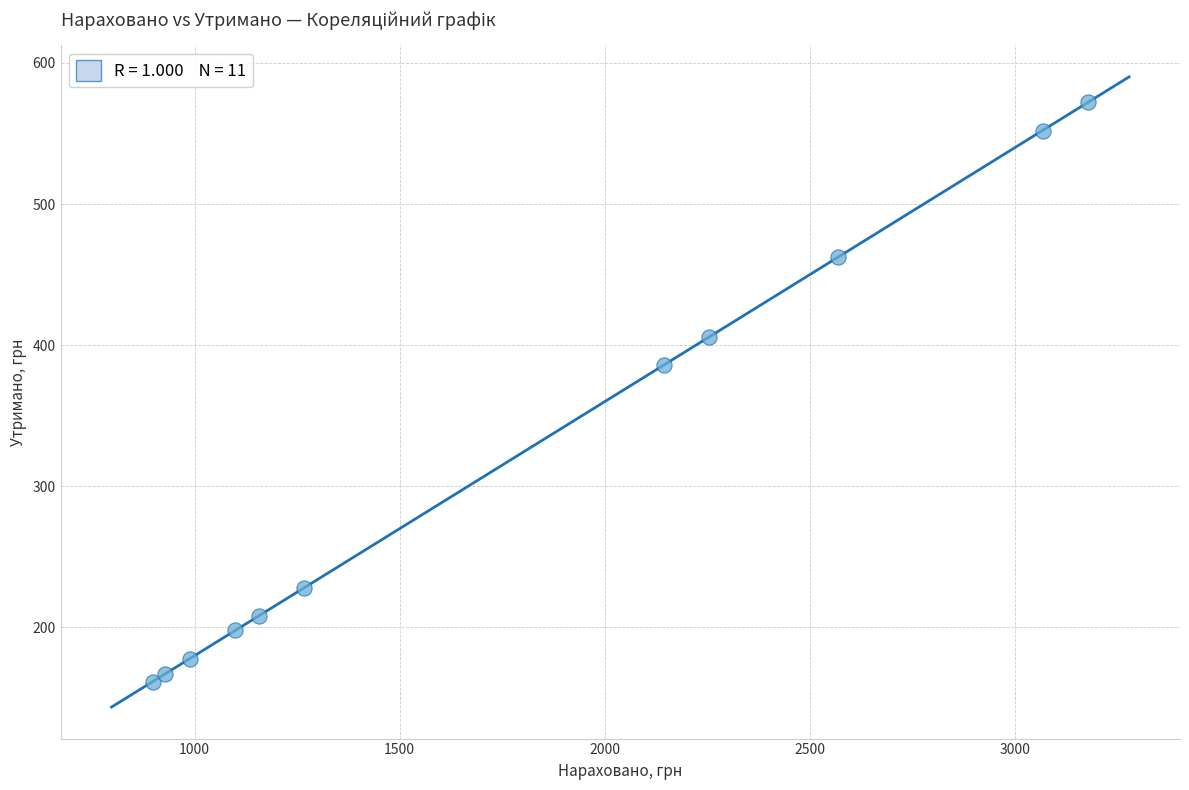

What is the average Y value?

319.9